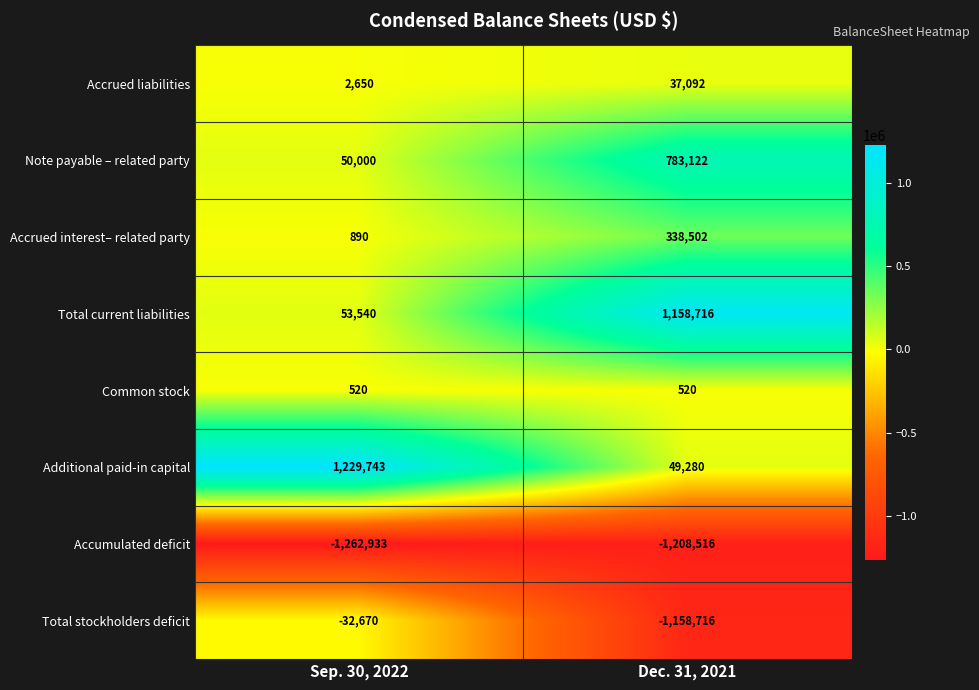

The Common stock series shows 520 at Sep. 30, 2022. True or false?

True